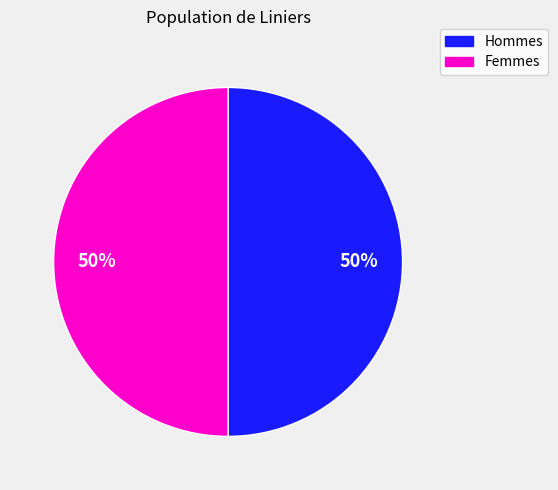

Is it true that Femmes is 41% of the pie?

False